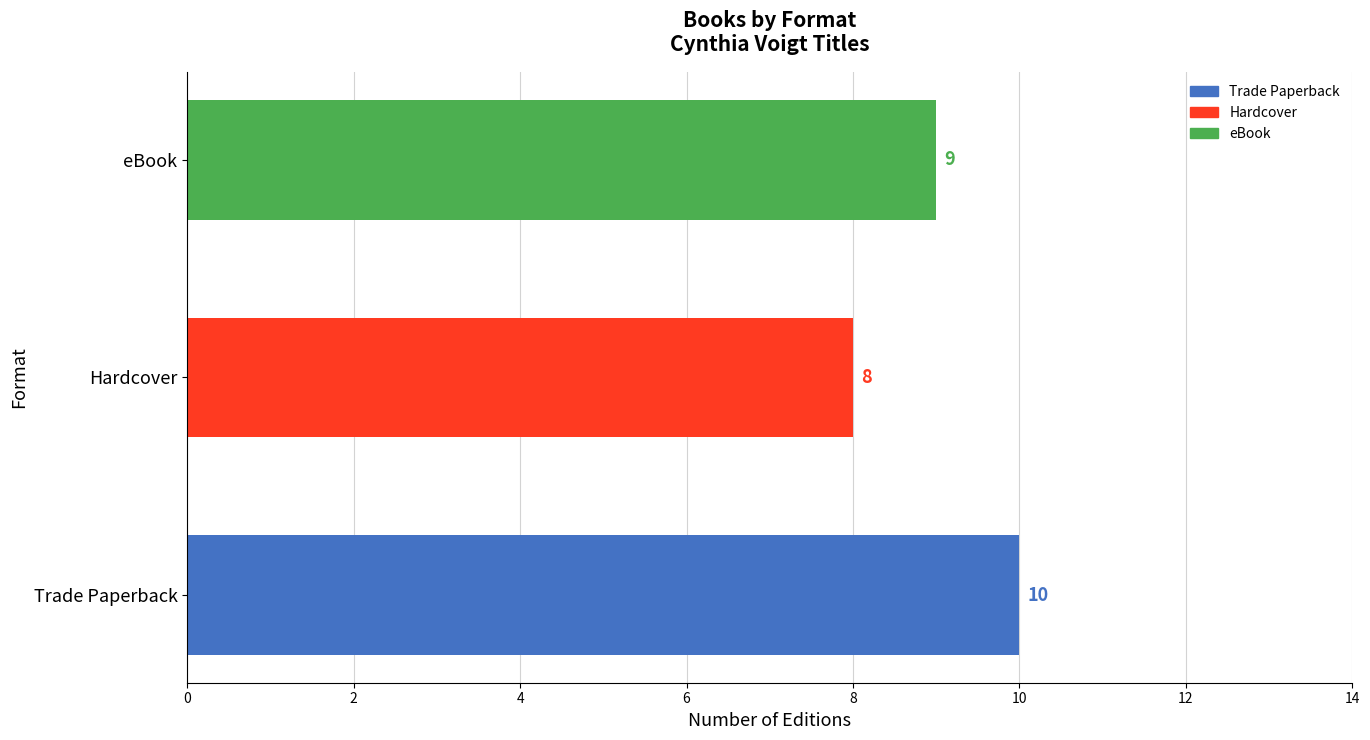

Between Trade Paperback and Hardcover, which is larger?

Trade Paperback